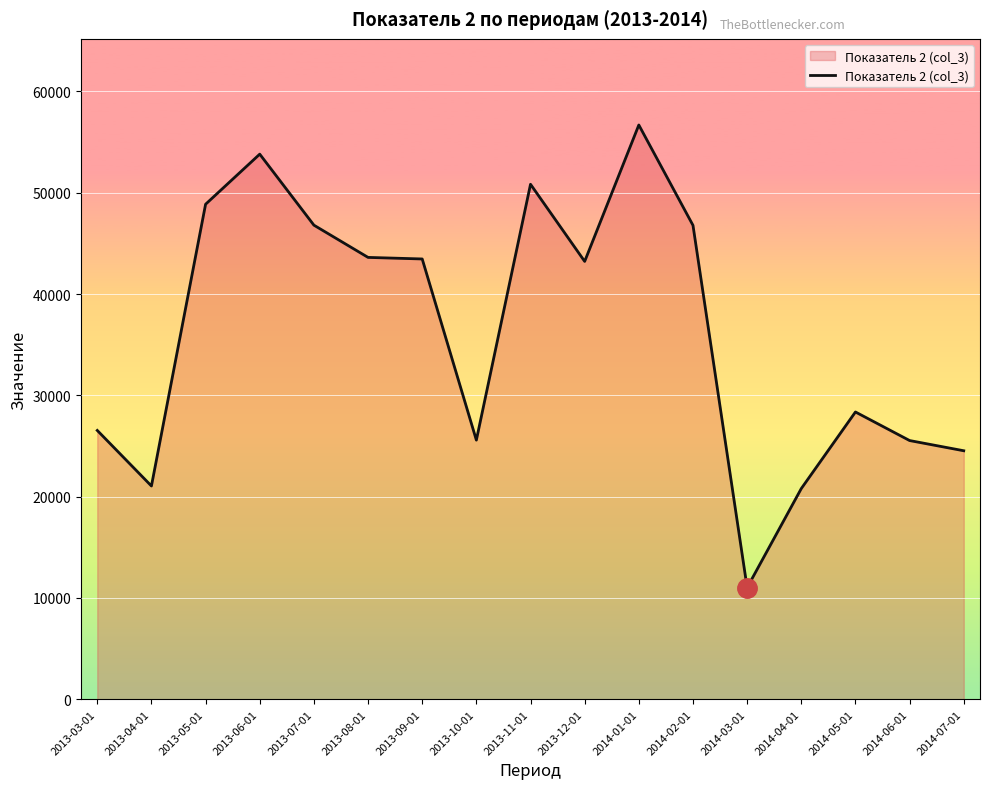

How many lines are shown in the chart?

1